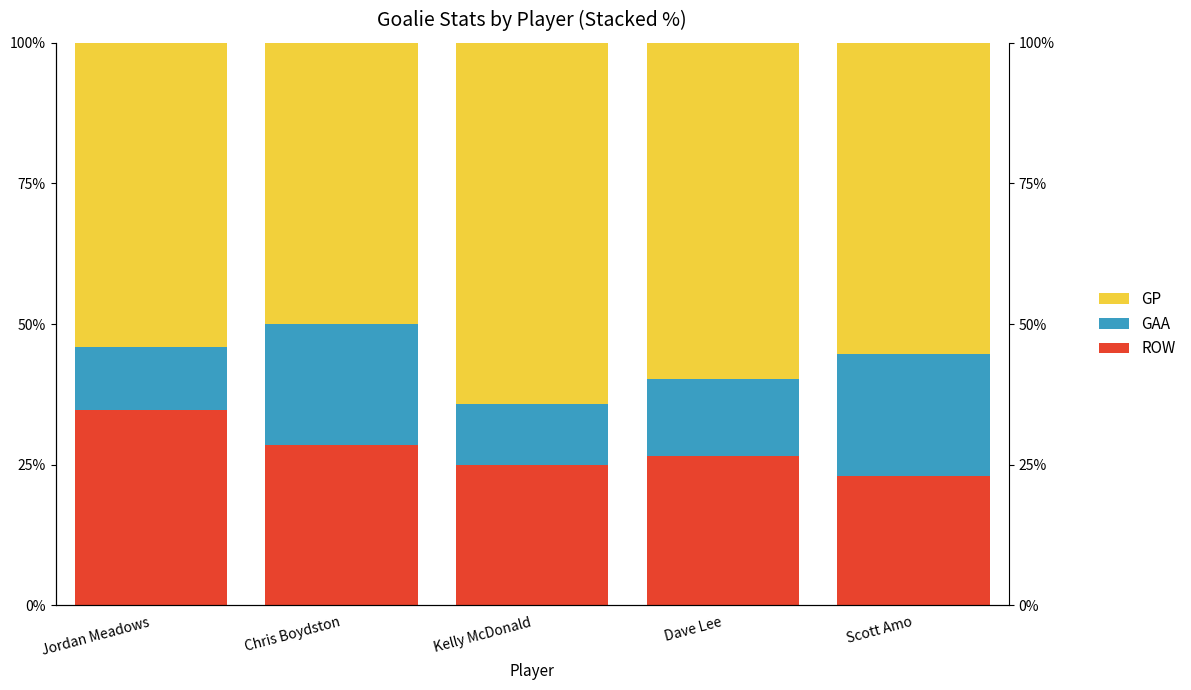

Where does the ROW series first go above 26?

Jordan Meadows